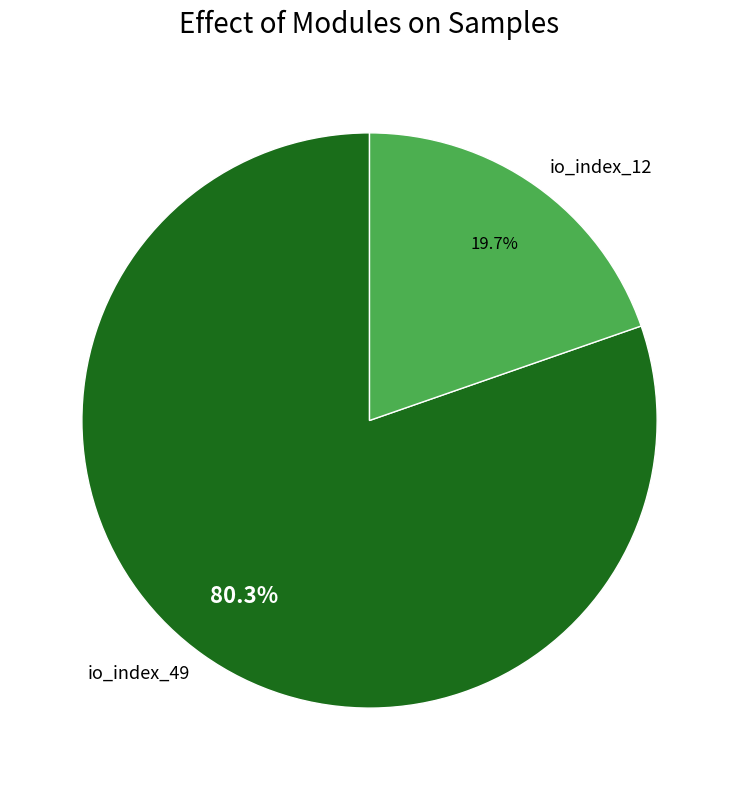

To the nearest percent, what portion does io_index_49 represent?

80%